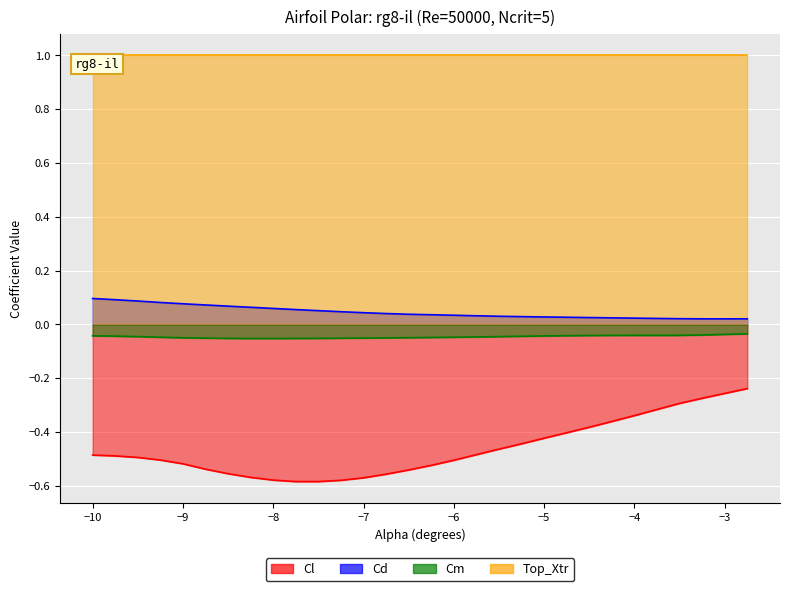

Count the number of categories in the chart.

30